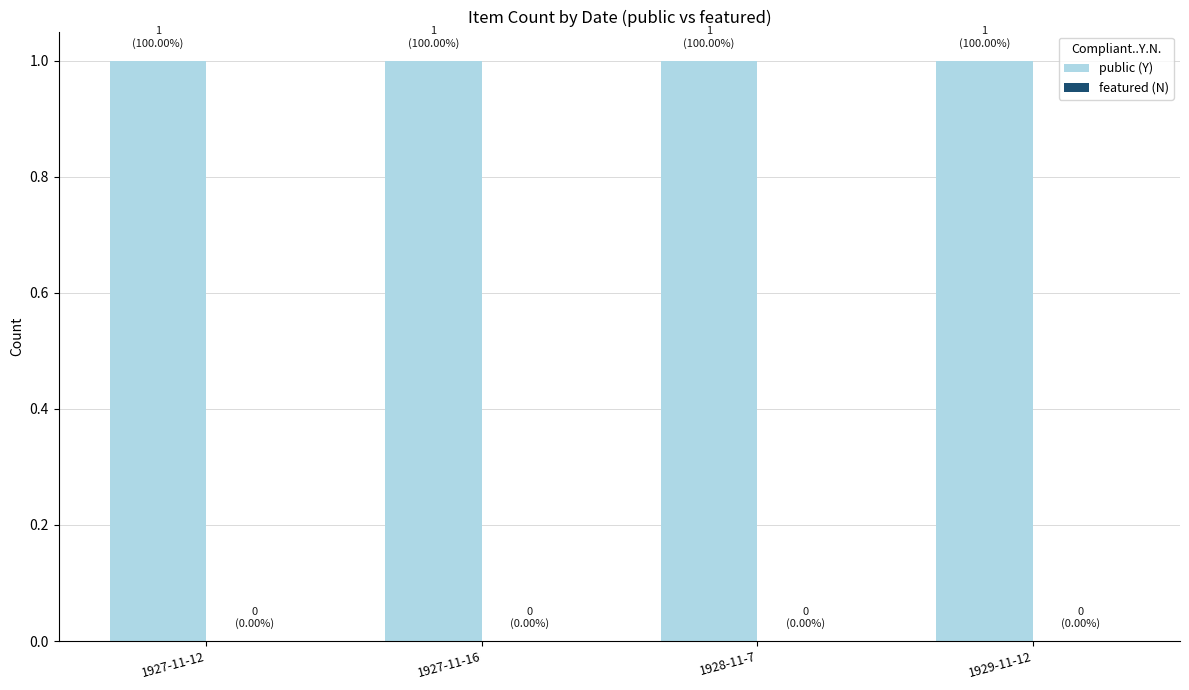

At which category does the chart reach its peak across all series?

1927-11-12